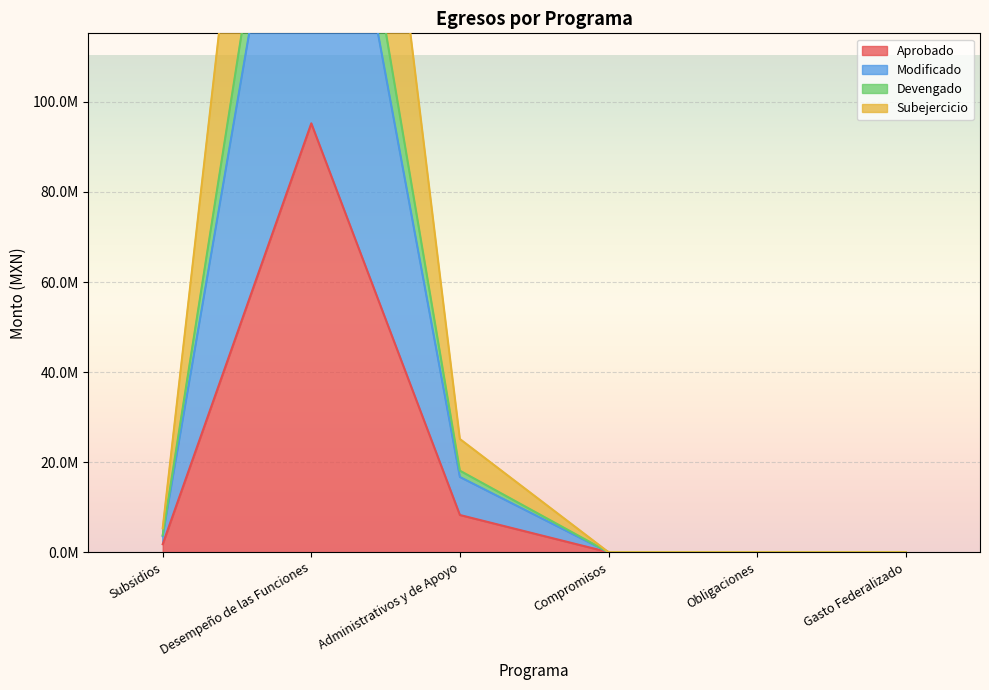

How many lines are shown in the chart?

4